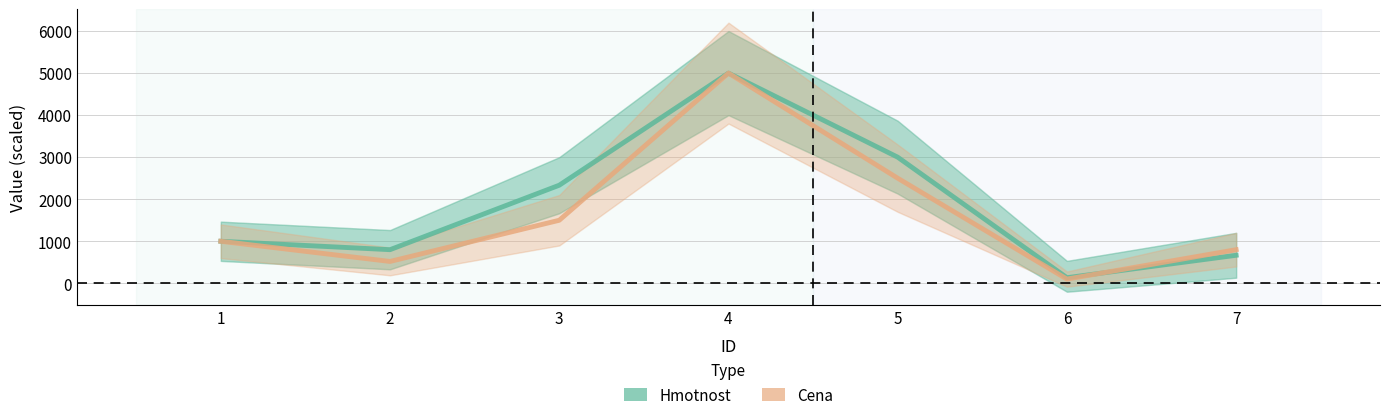

How many series are shown in this chart?

2